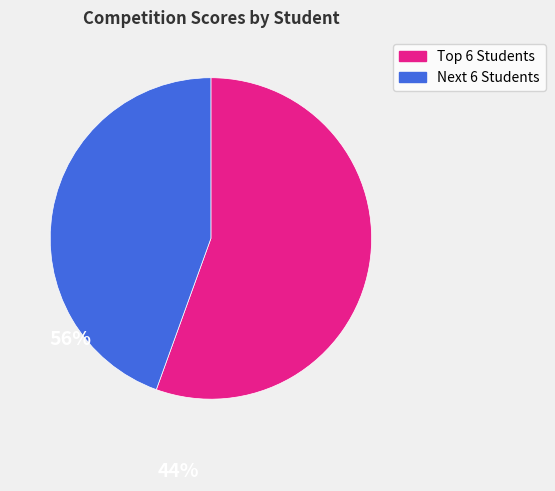

Is there a majority slice in this chart?

Yes